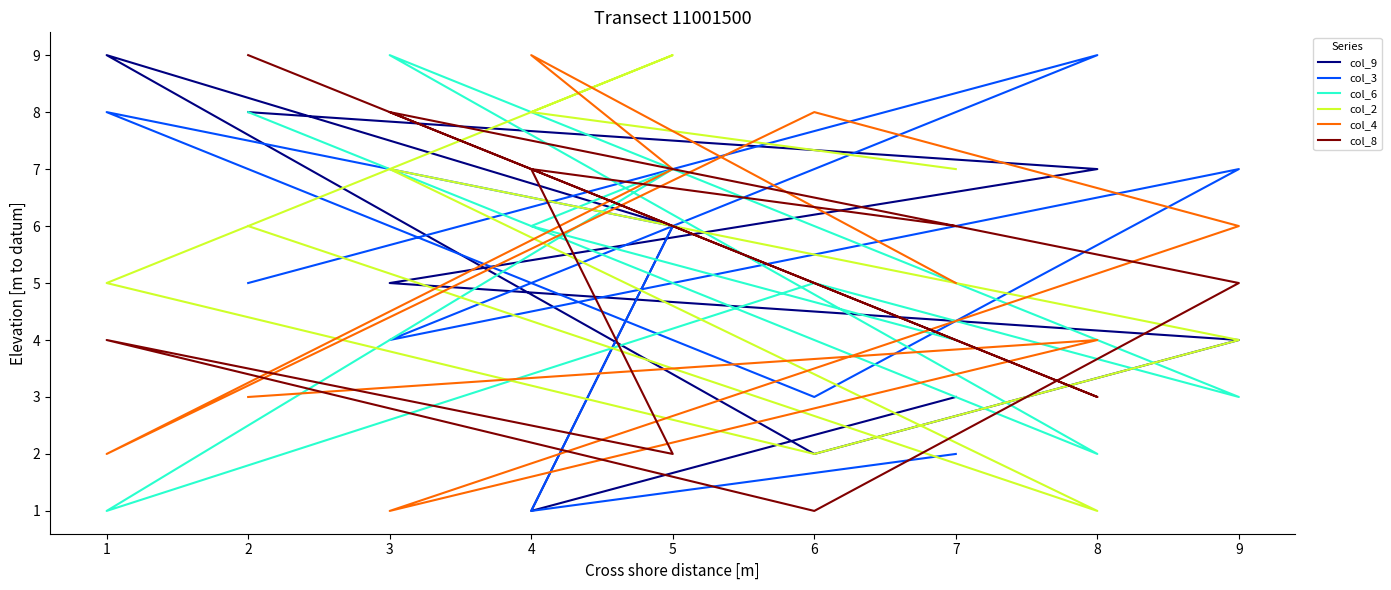

What are all the series names shown in the legend?

col_9, col_3, col_6, col_2, col_4, col_8